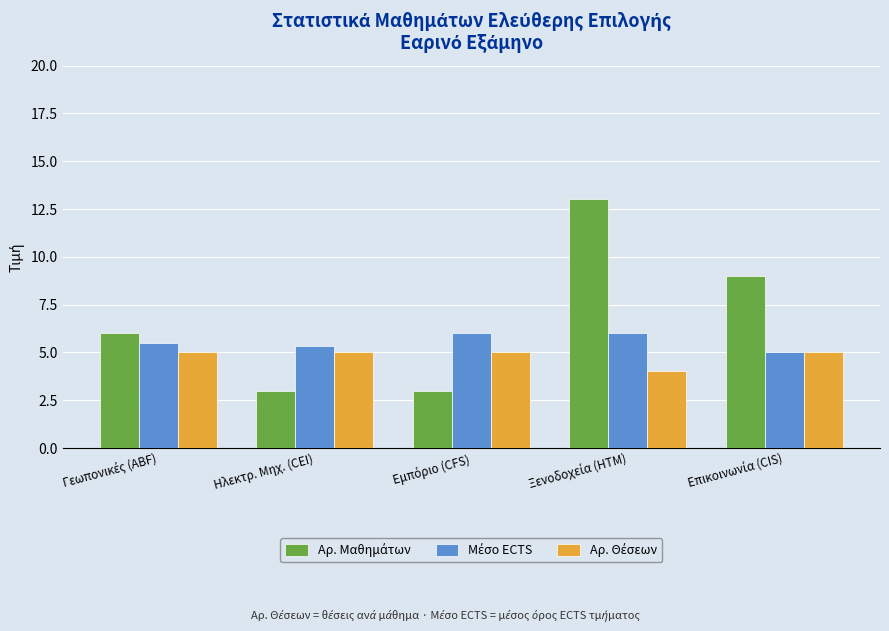

What is the difference between the highest and lowest values at Ηλεκτρ. Μηχ. (CEI)?

2.3